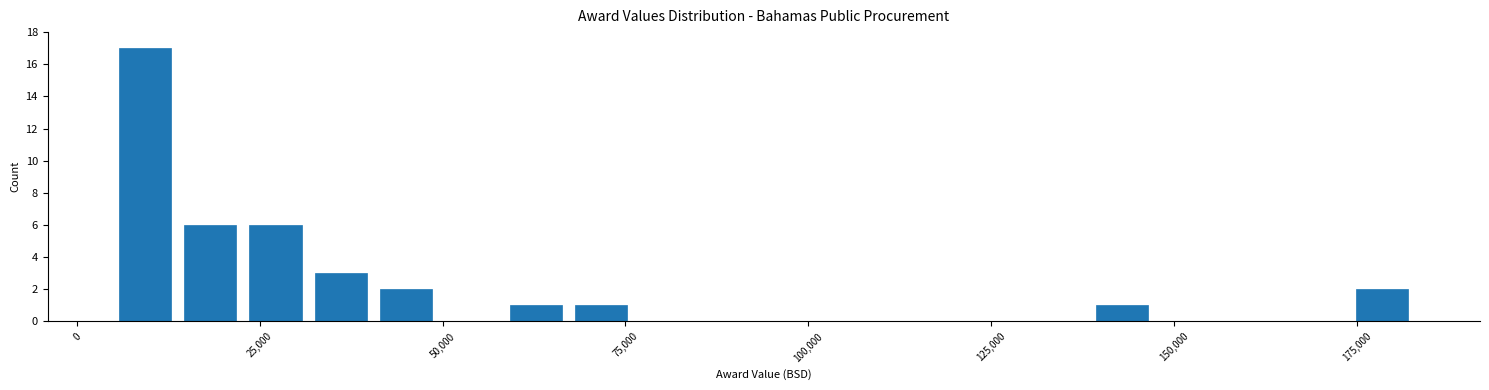

Around what value on the x-axis is the tallest bar? Give the approximate position of its centre, as read against the axis.

10000